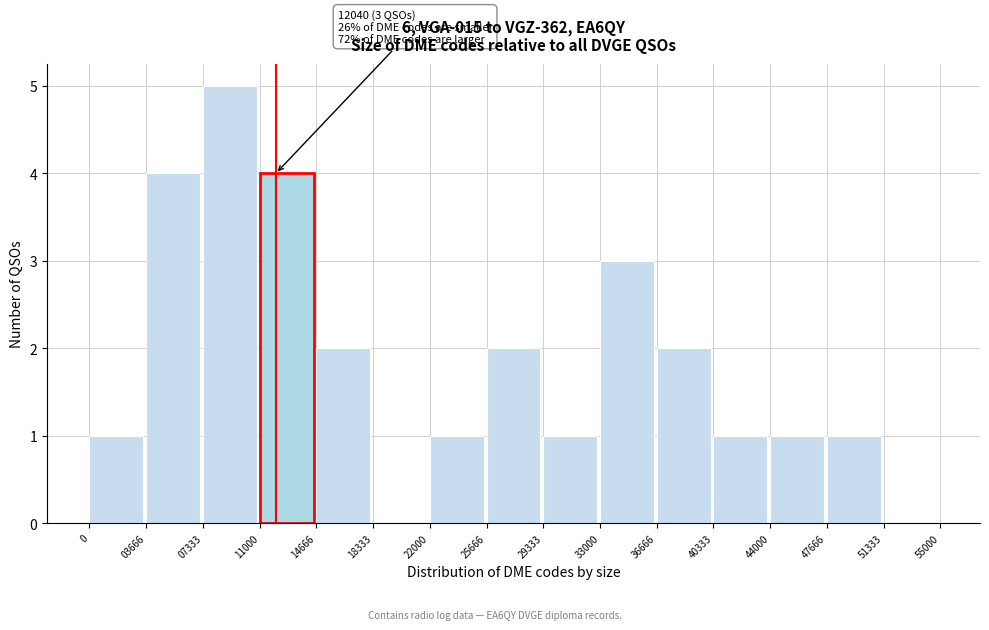

Which range on the x-axis has the tallest bar?

07333 to 11000